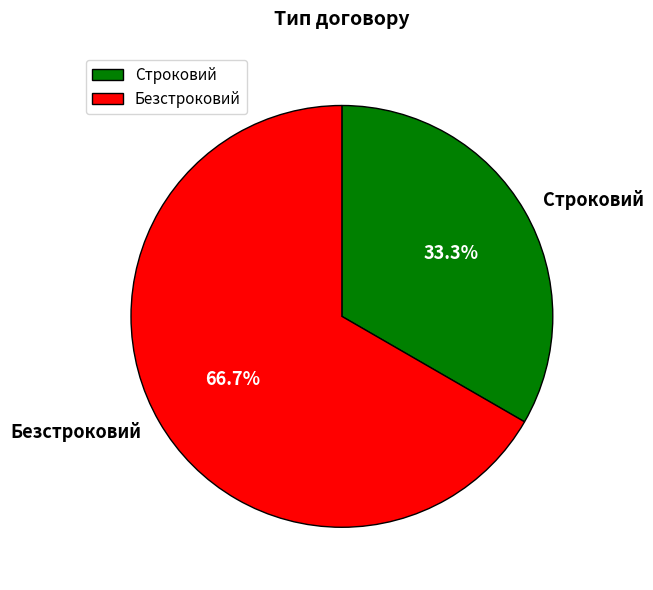

To the nearest percent, what percentage of the pie is Строковий?

33%